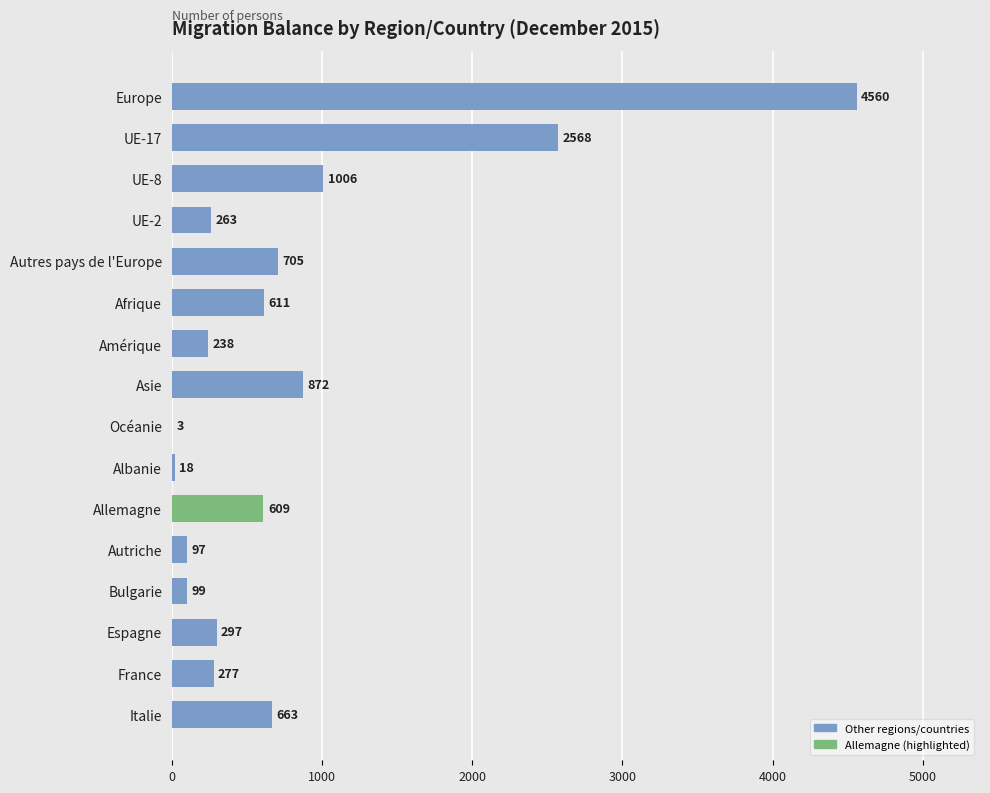

What is the greatest value displayed?

4560